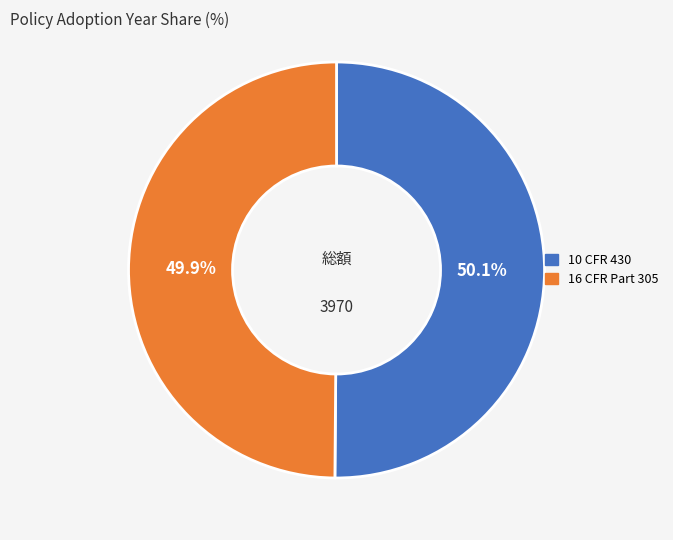

What is the ratio of the value at 10 CFR 430 to the value at 16 CFR Part 305?

1.0